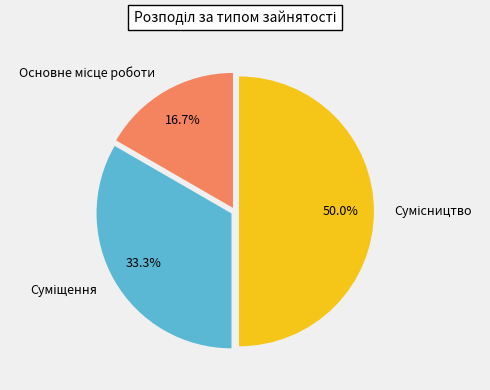

Combined, do Основне місце роботи and Суміщення account for over 50%?

No